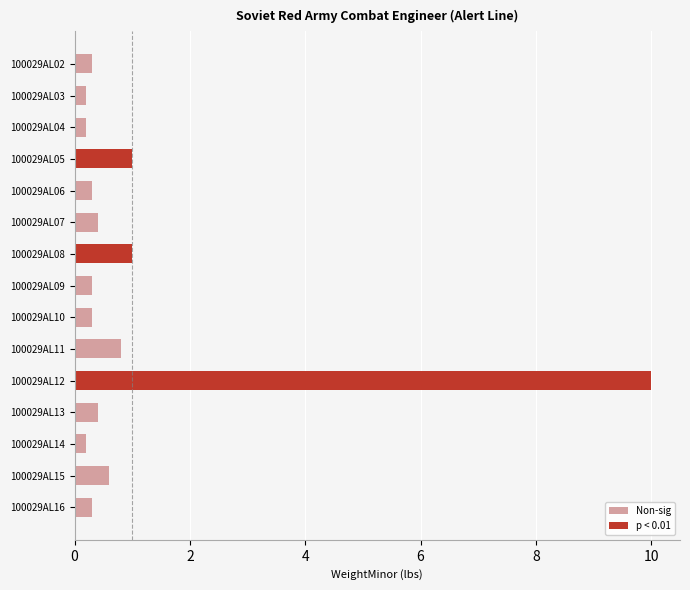

The p < 0.01 series shows 10.0 at 10. True or false?

True